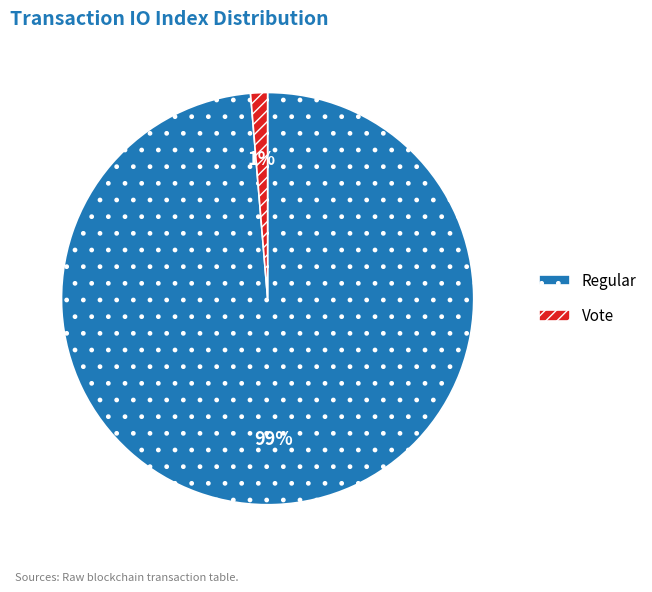

To the nearest percent, what is the average slice percentage?

50%